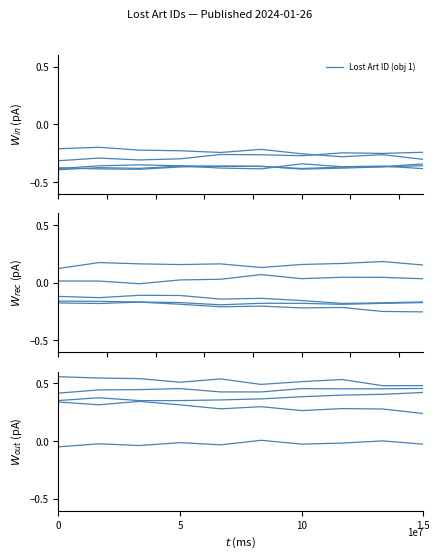

True or false: Lost Art ID (obj 1) and Lost Art ID (obj 3) cross at least once.

False